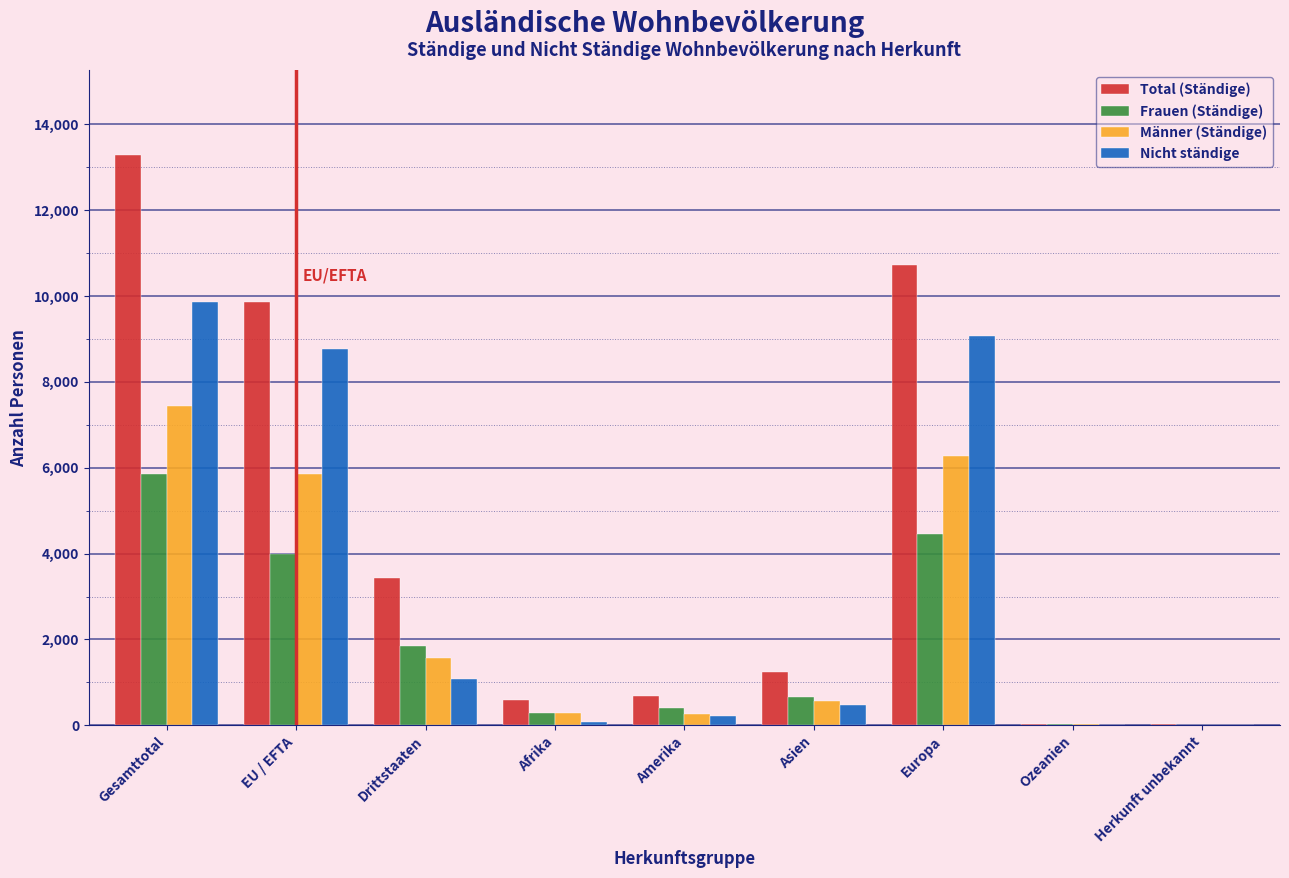

Is it true that Total (Ständige) equals 9856 at EU / EFTA?

True